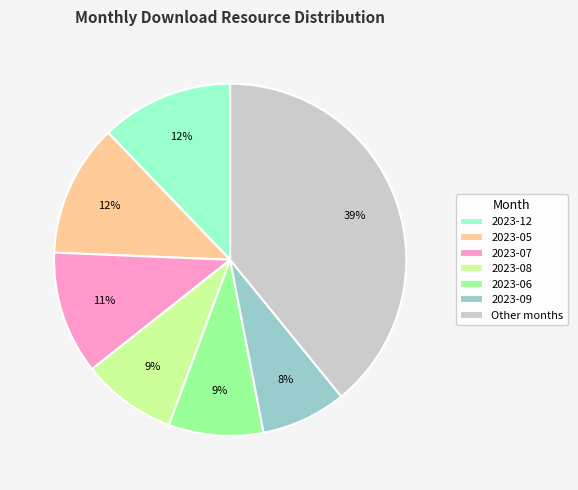

To the nearest percent, what percentage of the pie is 2023-12?

12%